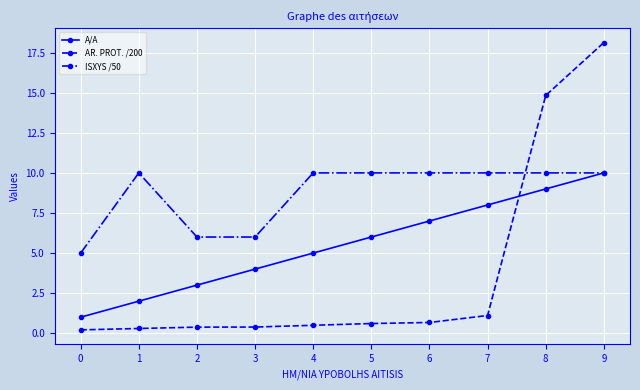

Read the ISXYS /50 value at 5.

10.0